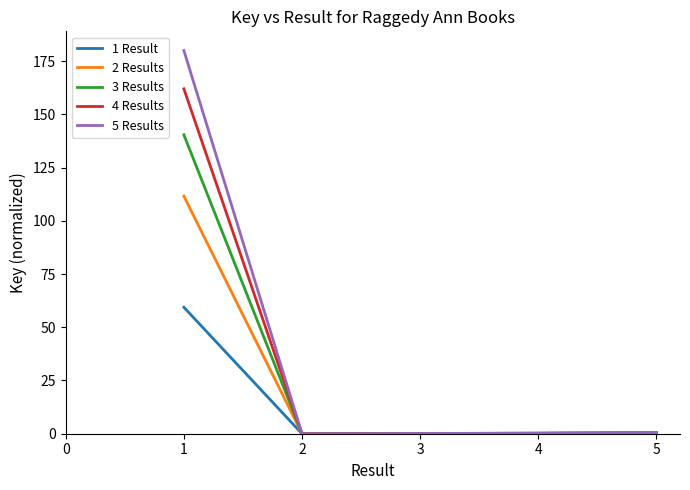

Count the number of categories in the chart.

5